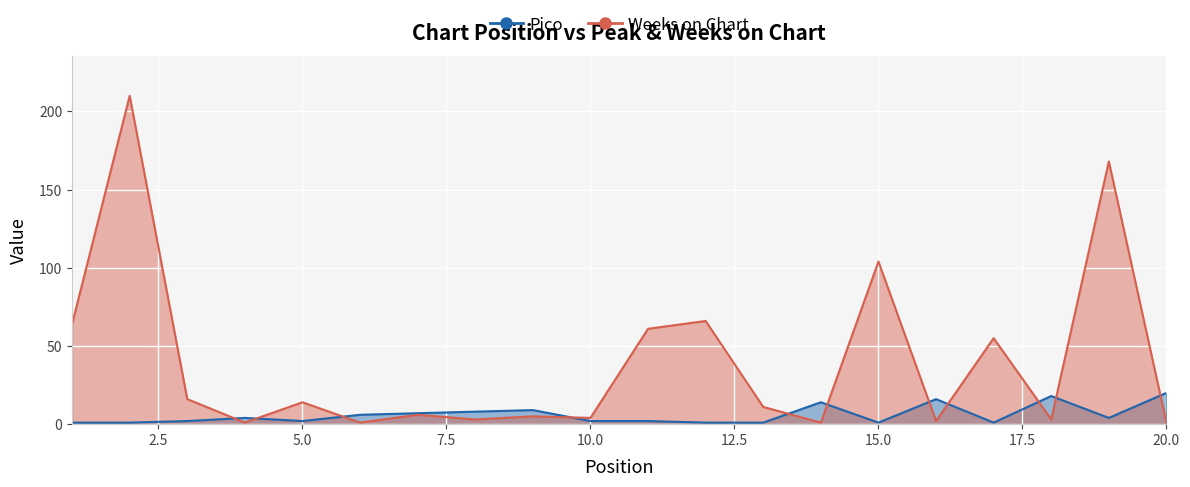

True or false: Weeks on Chart has more than 0 interior local peaks.

True